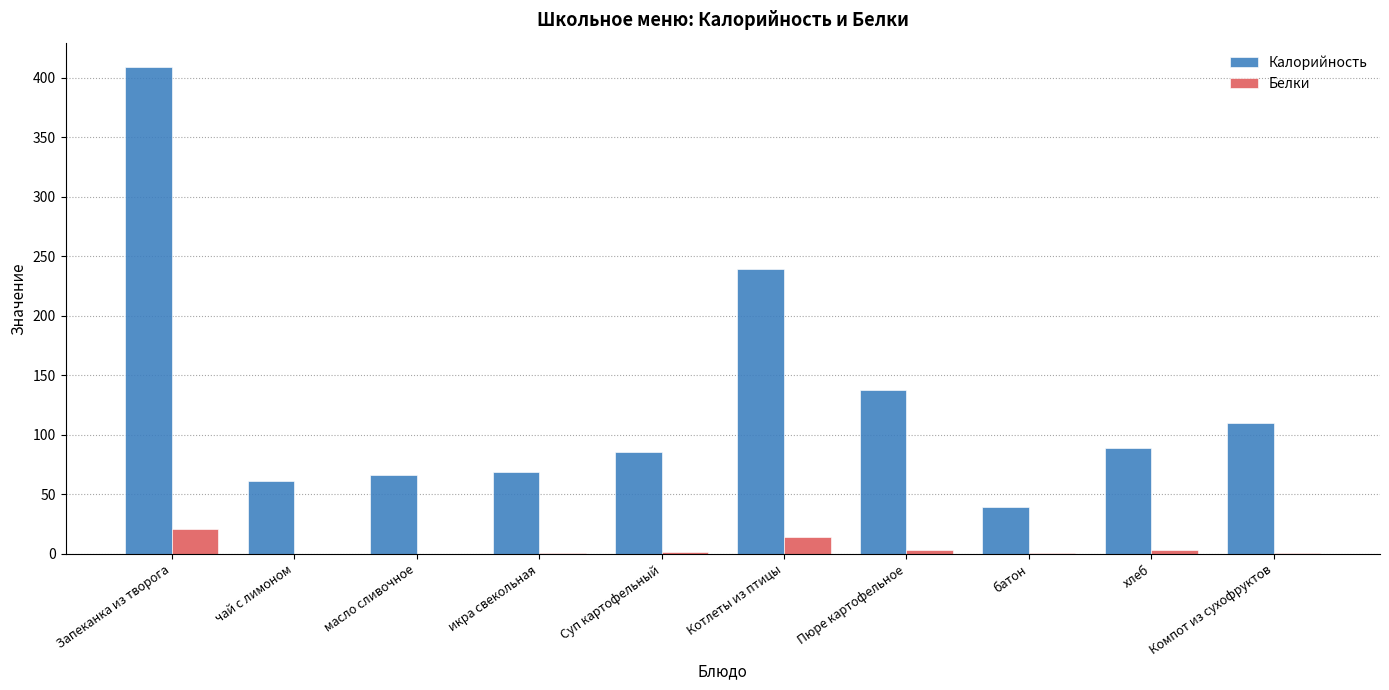

What is the spread (max minus min) of values at Суп картофельный?

84